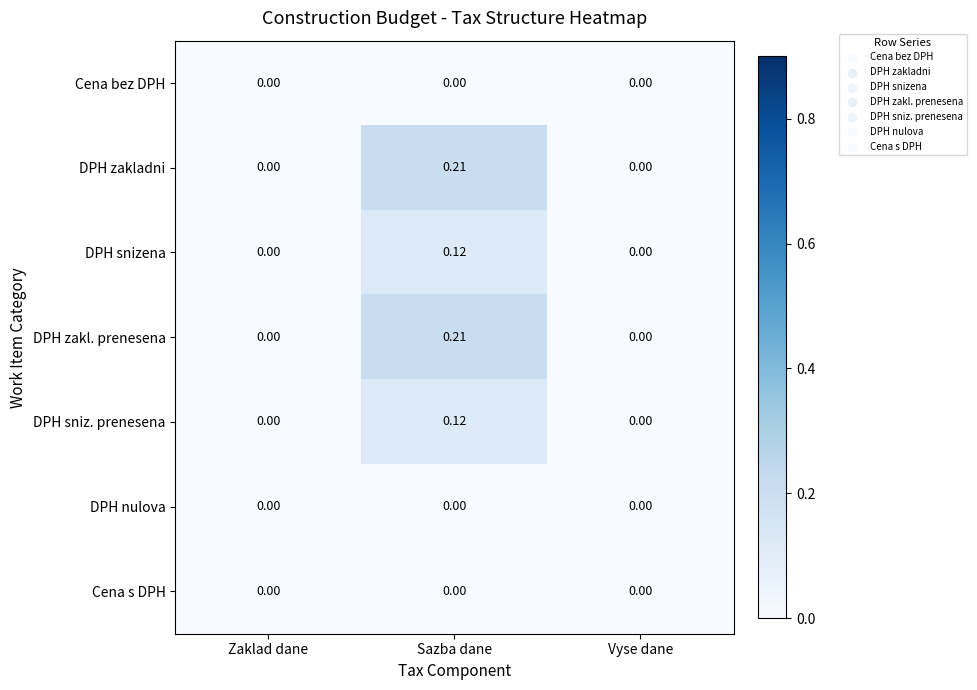

At which category is the sum across all series the highest?

Sazba dane